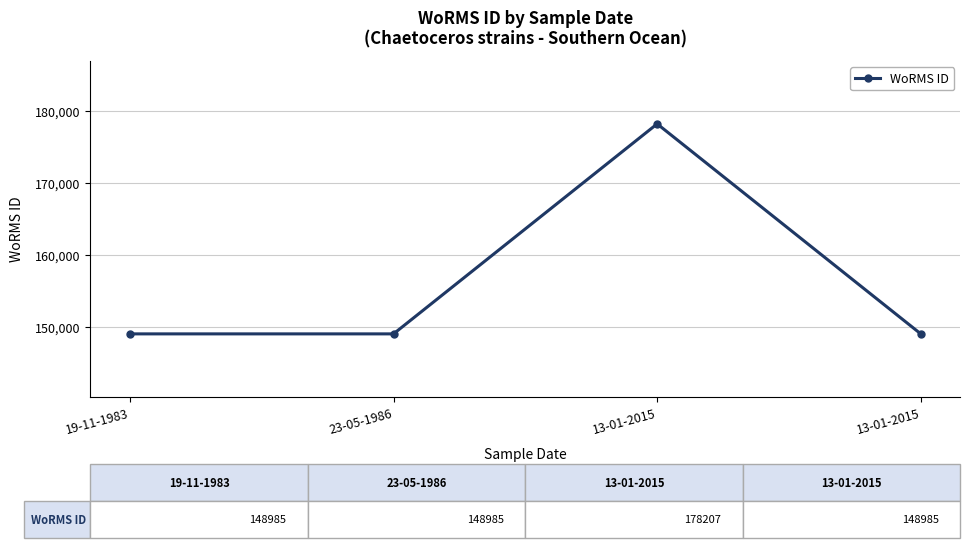

At which category does the data reach its first local peak?

13-01-2015